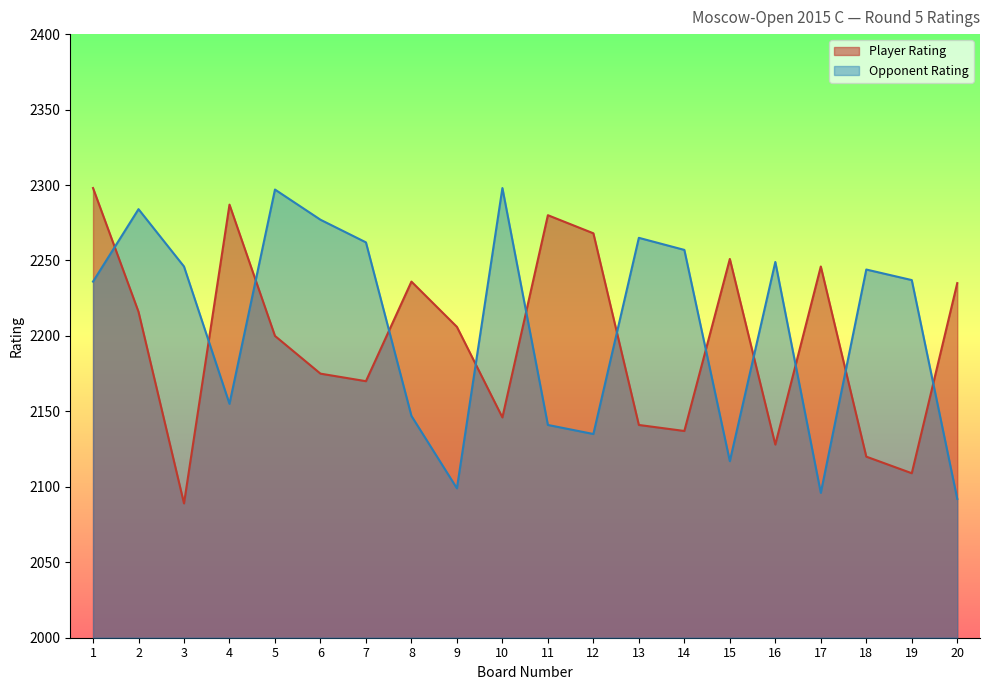

At which category does Opponent Rating reach its first local peak?

2